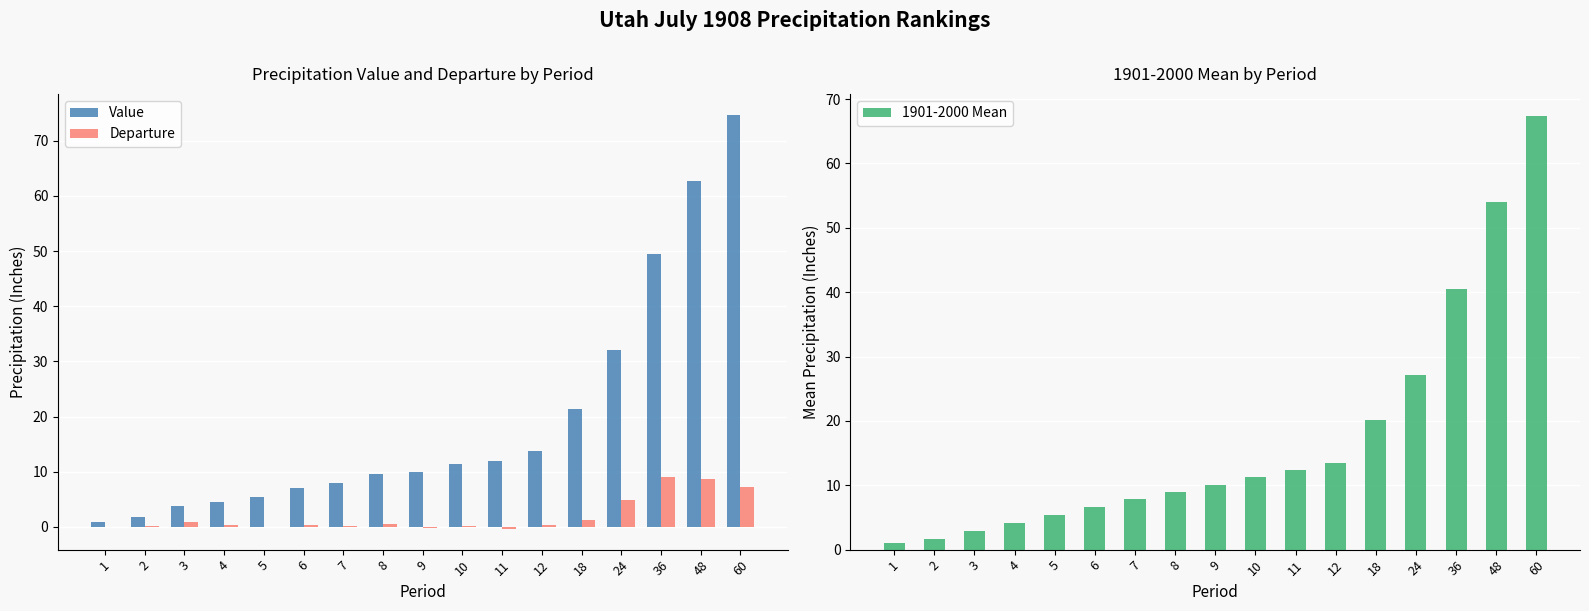

How many data points in Departure are above 0?

14